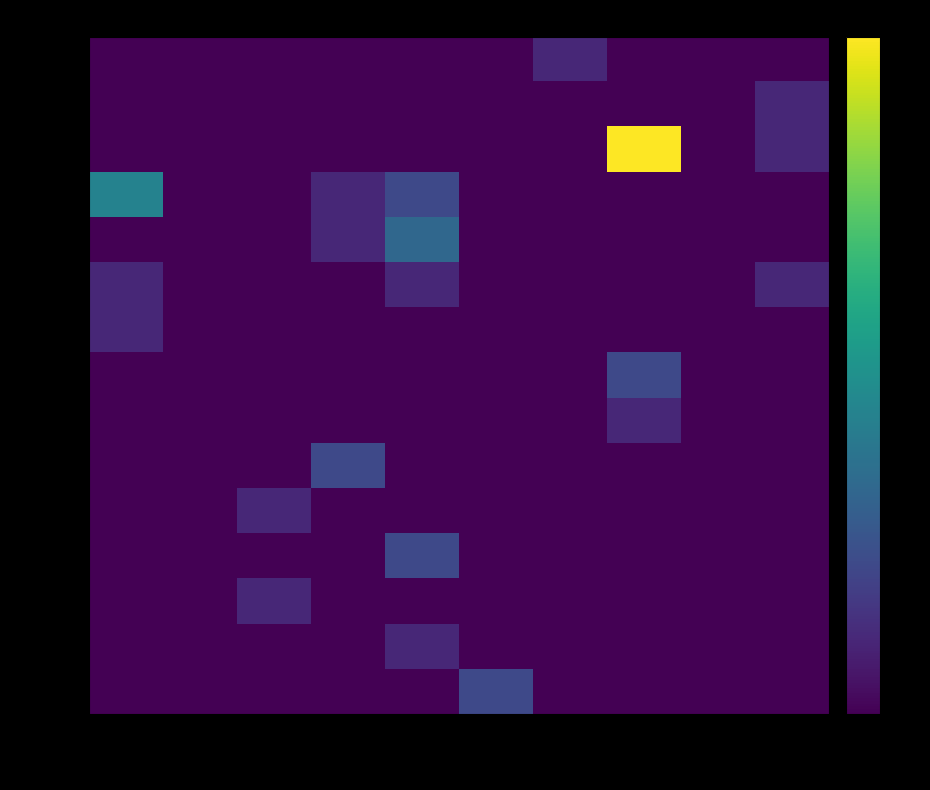

Which series has the largest range (max minus min)?

石田 和之